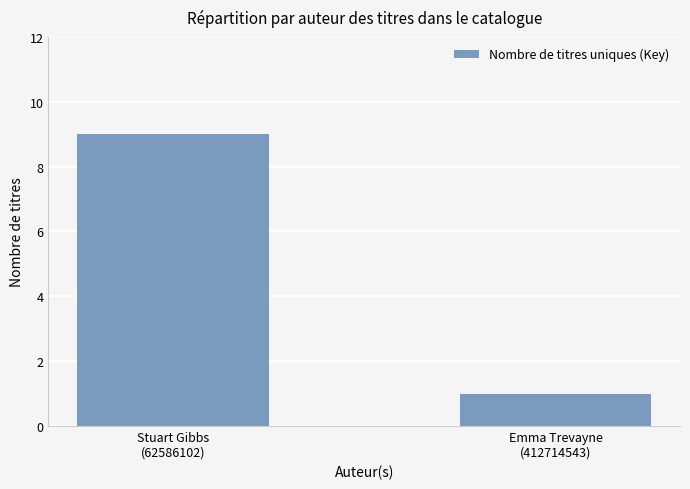

What is the average value?

5